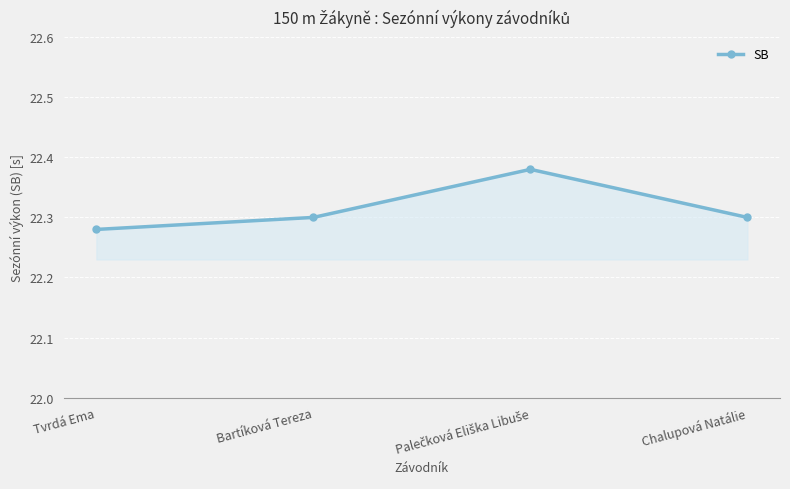

How many interior local peaks (higher than both neighbors) does the data have?

1